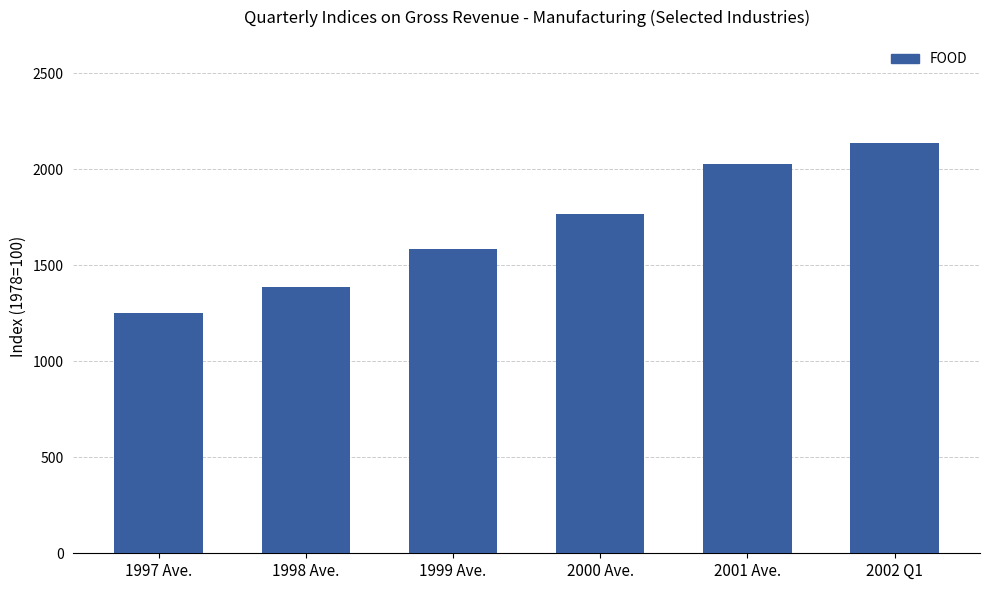

Where does the data first go above 1768?

2000 Ave.